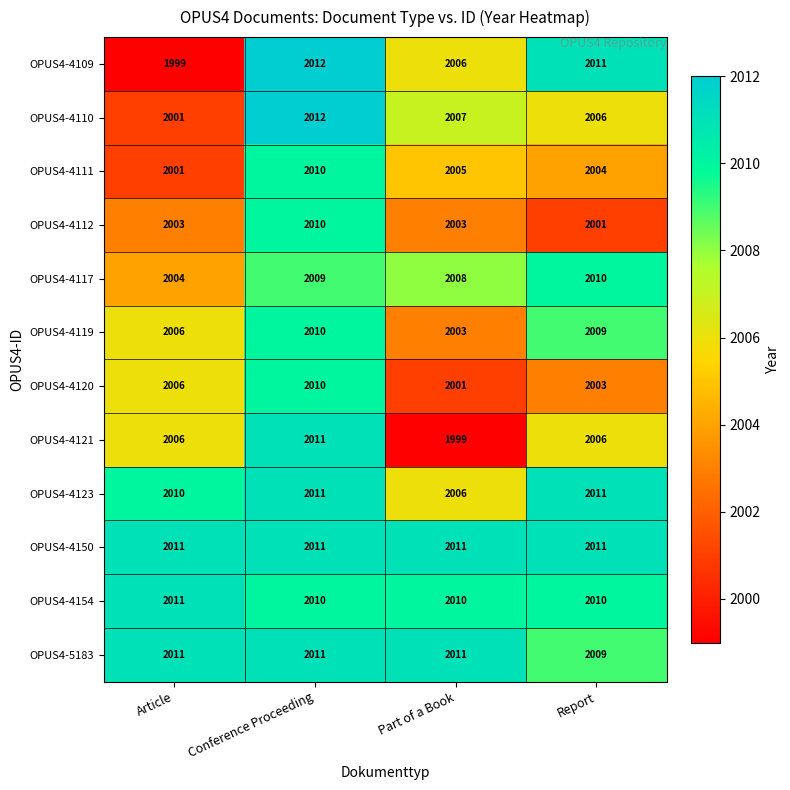

What is the spread (max minus min) of values at Part of a Book?

12